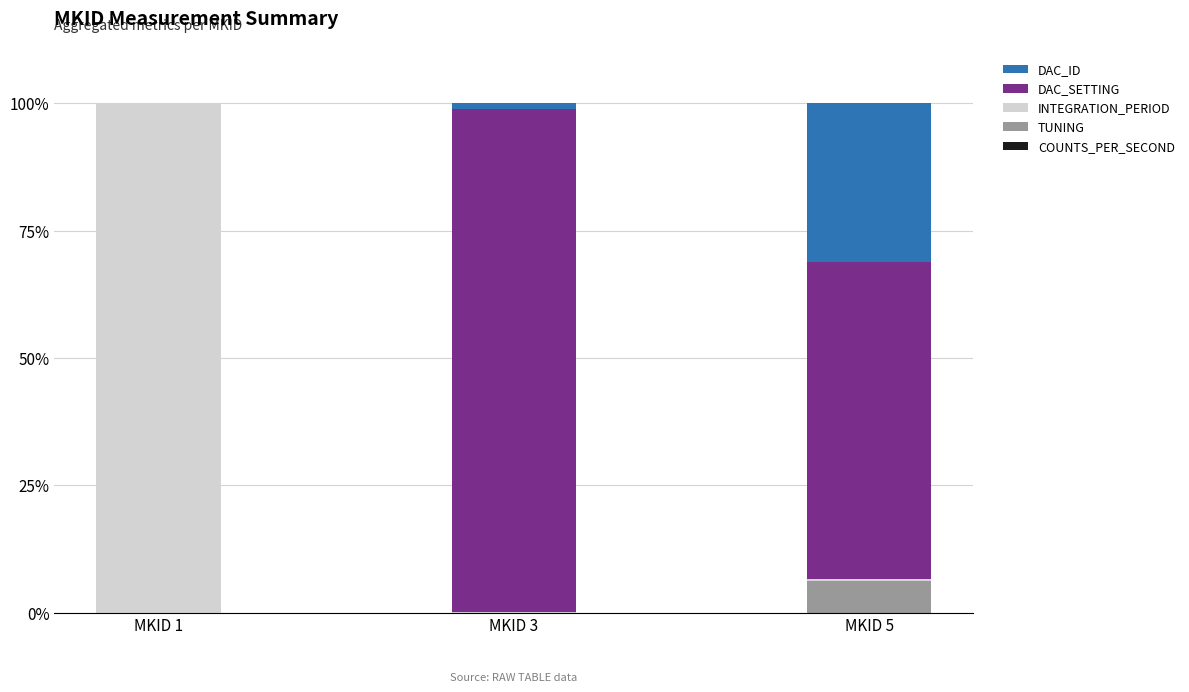

The TUNING series shows 6.2 at MKID 5. True or false?

True